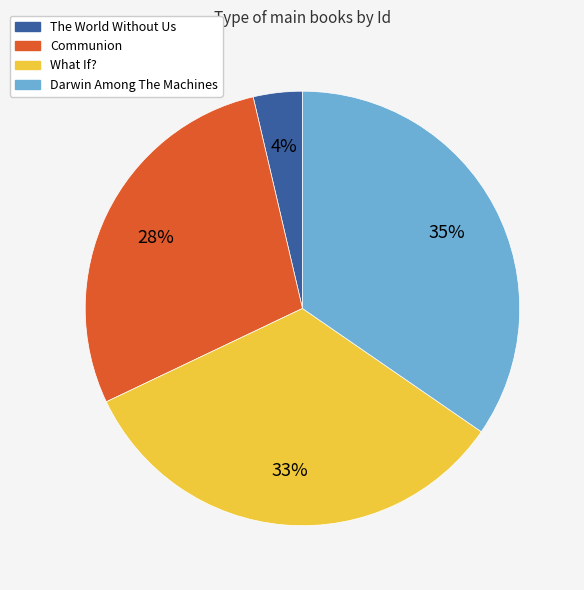

Between The World Without Us and Communion, which is larger?

Communion